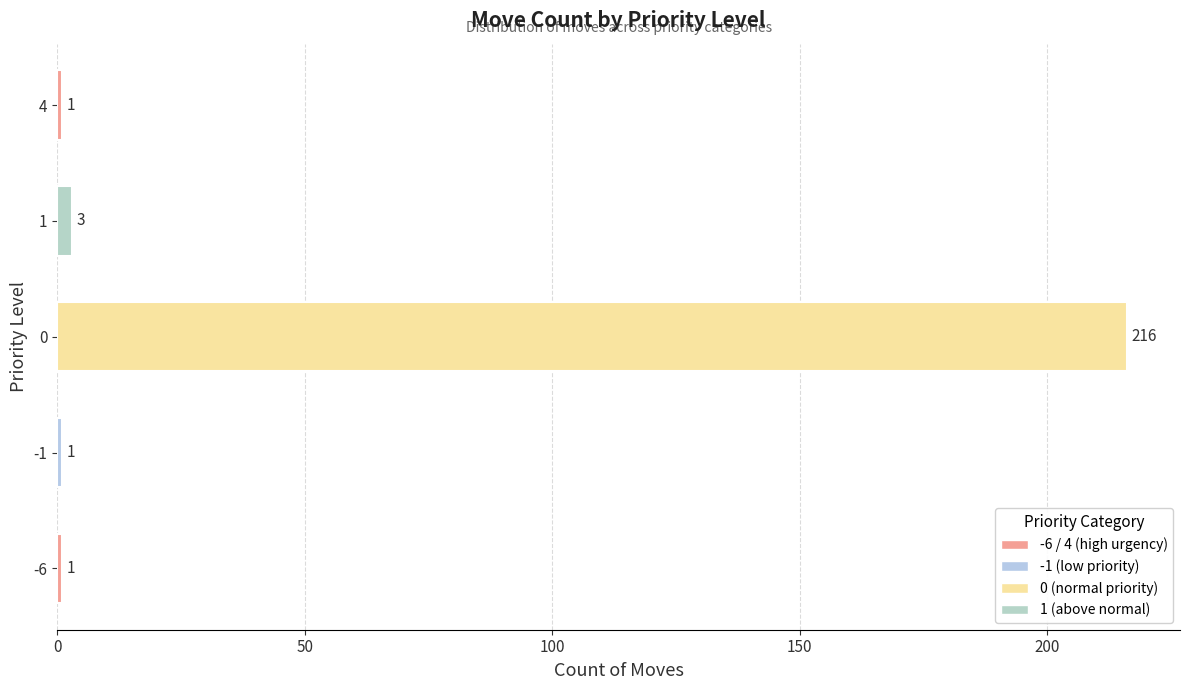

What is the approximate value at 4, to the nearest 50?

0